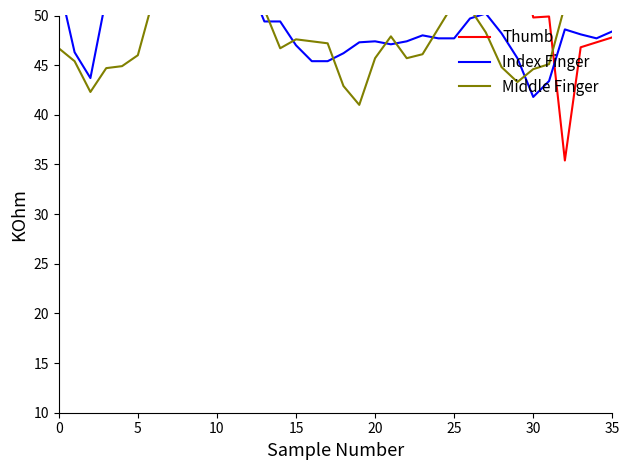

Between 30 and 33, which series saw the biggest shift?

Middle Finger